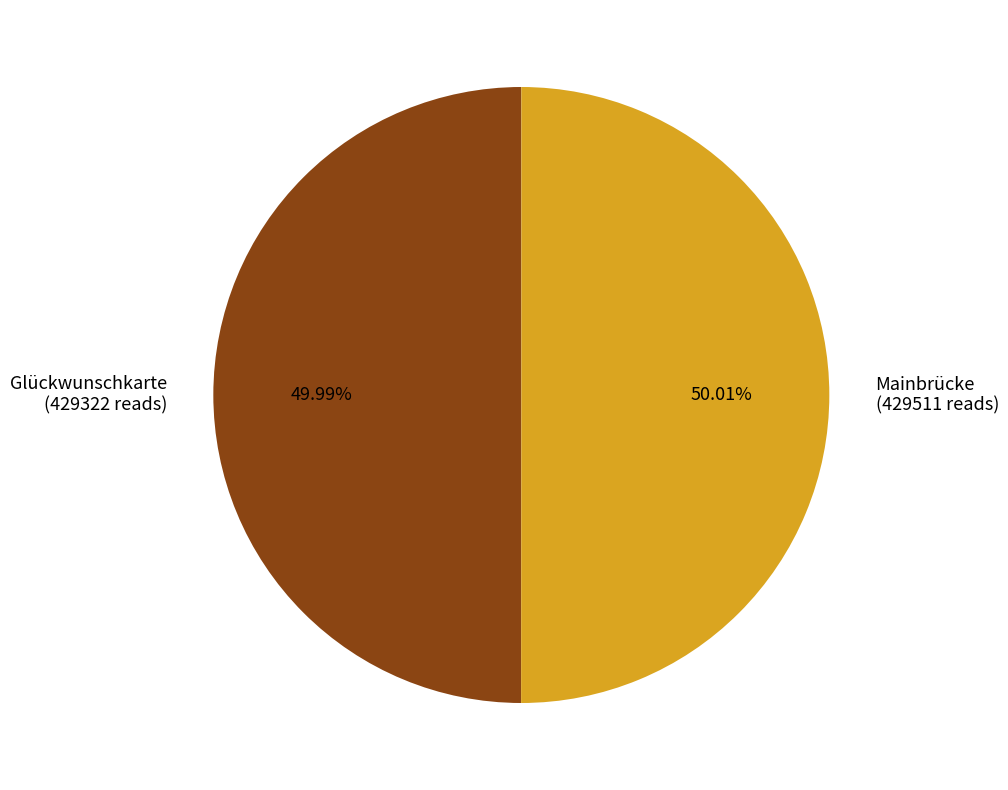

Is there any slice that represents more than half of the pie?

Yes